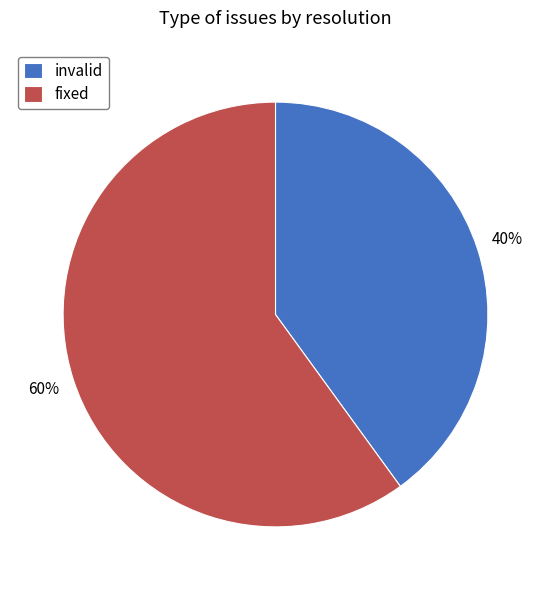

Is the sum of fixed and invalid greater than half?

Yes